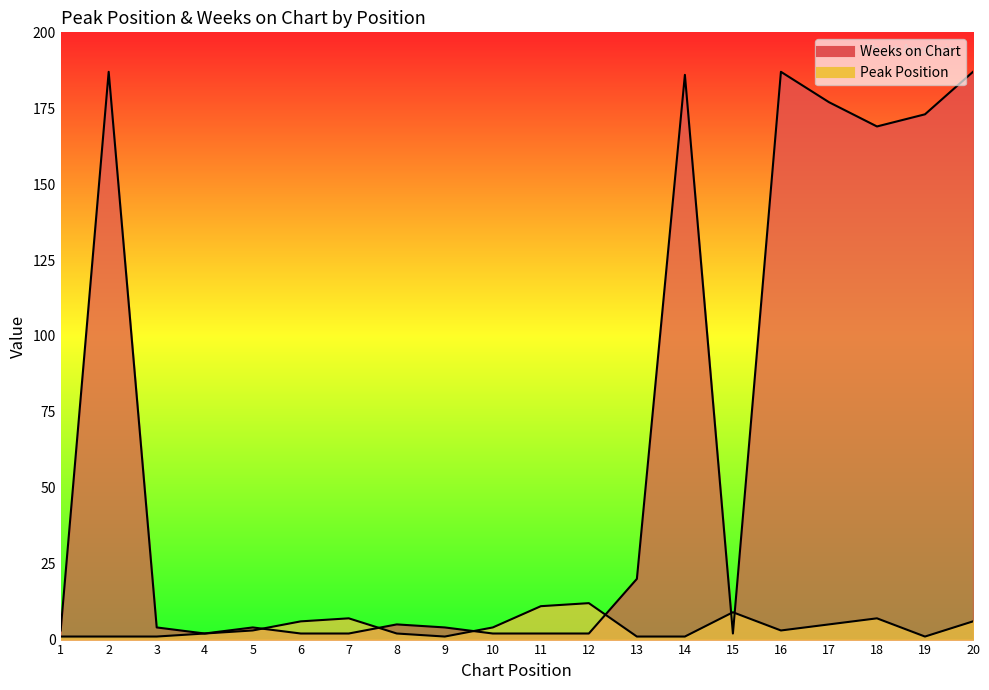

How many data points in Peak Position are less than 3?

9